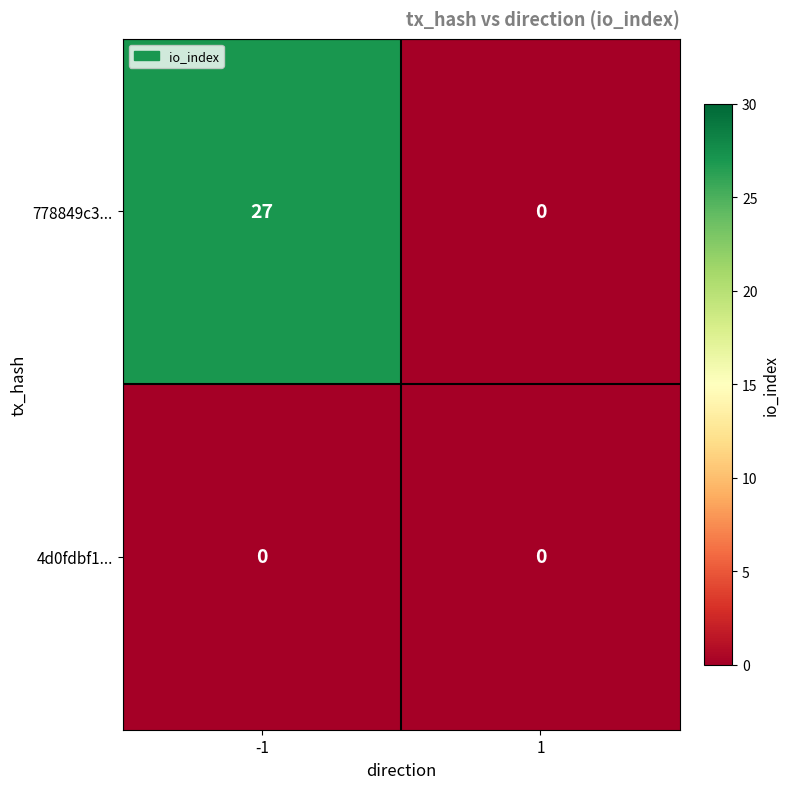

How many distinct data groups are displayed?

2